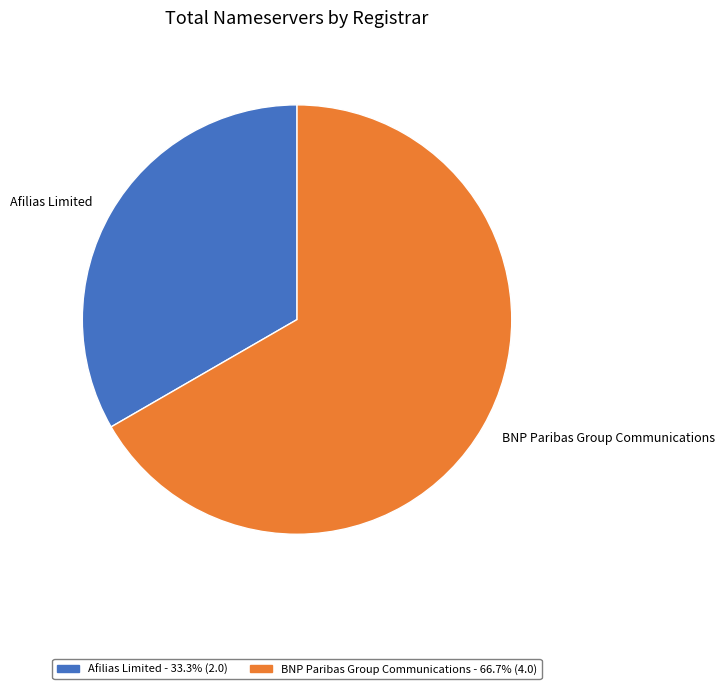

Is it true that Afilias Limited is 33% of the pie?

True